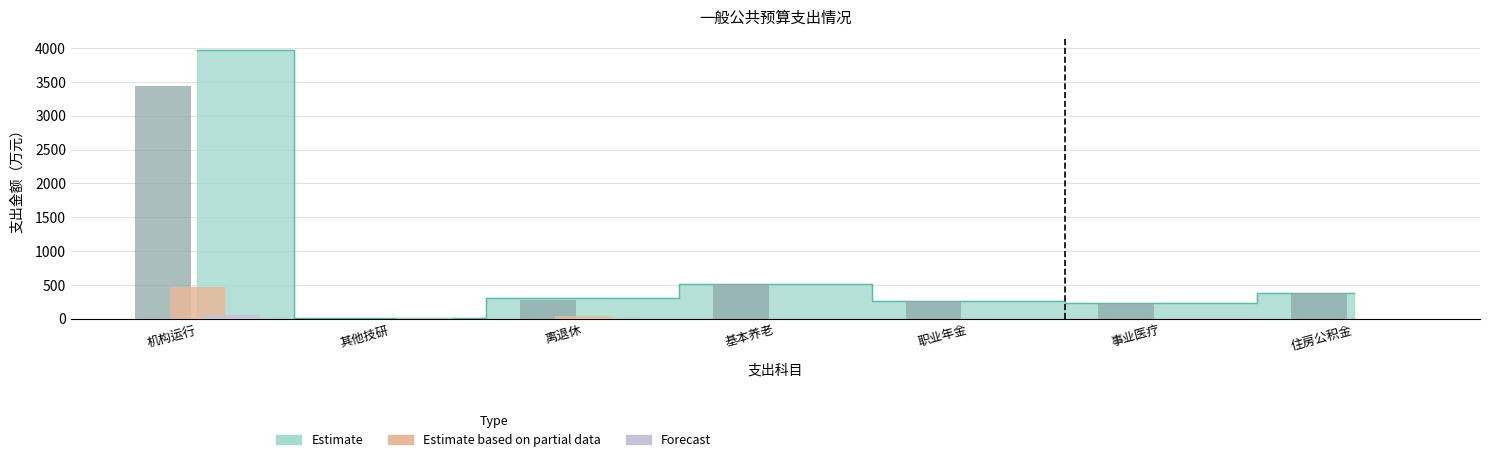

What is the total value across all series at 机构运行?

3968.8